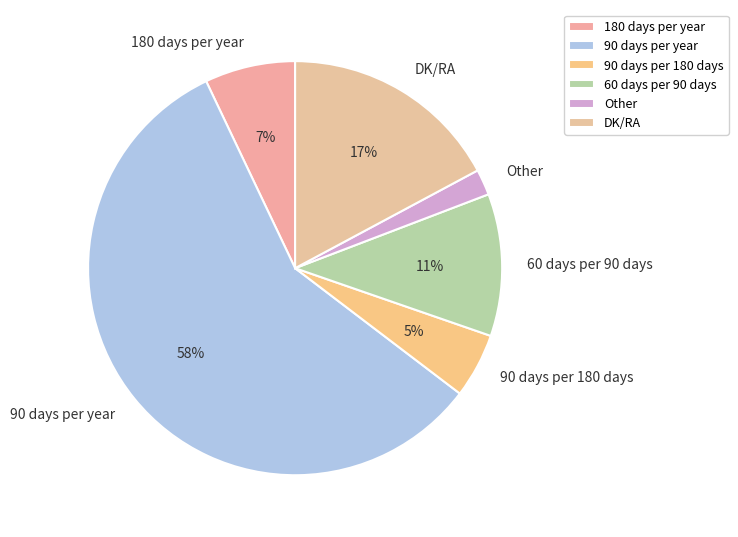

Combined, do Other and 60 days per 90 days account for over 50%?

No